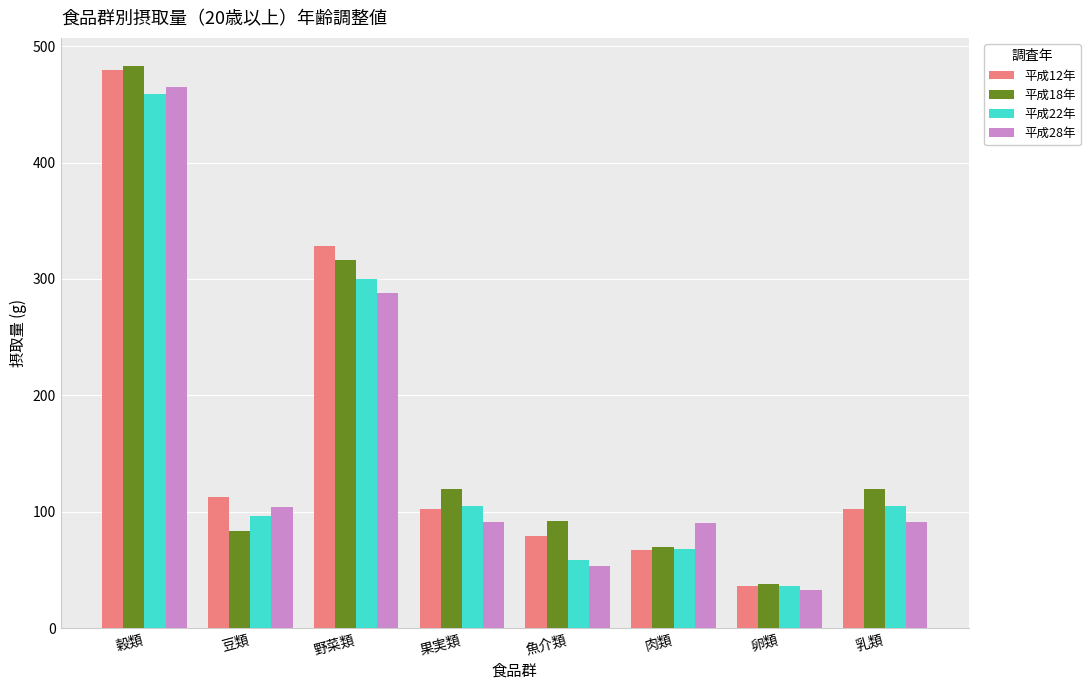

Which category has the lowest value in the 平成22年 series?

卵類